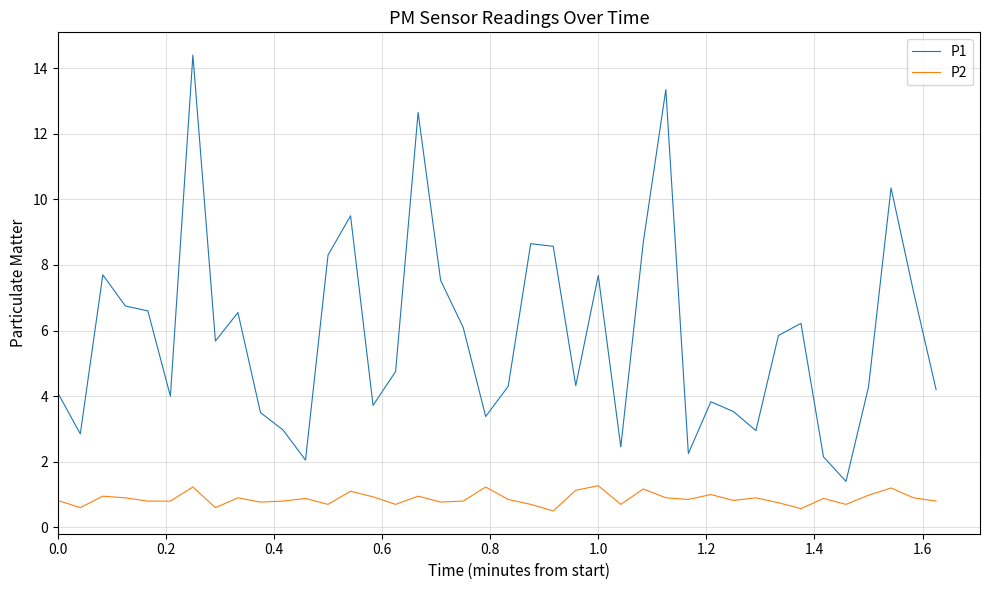

Rank the series by their maximum value, from lowest to highest.

P2, P1